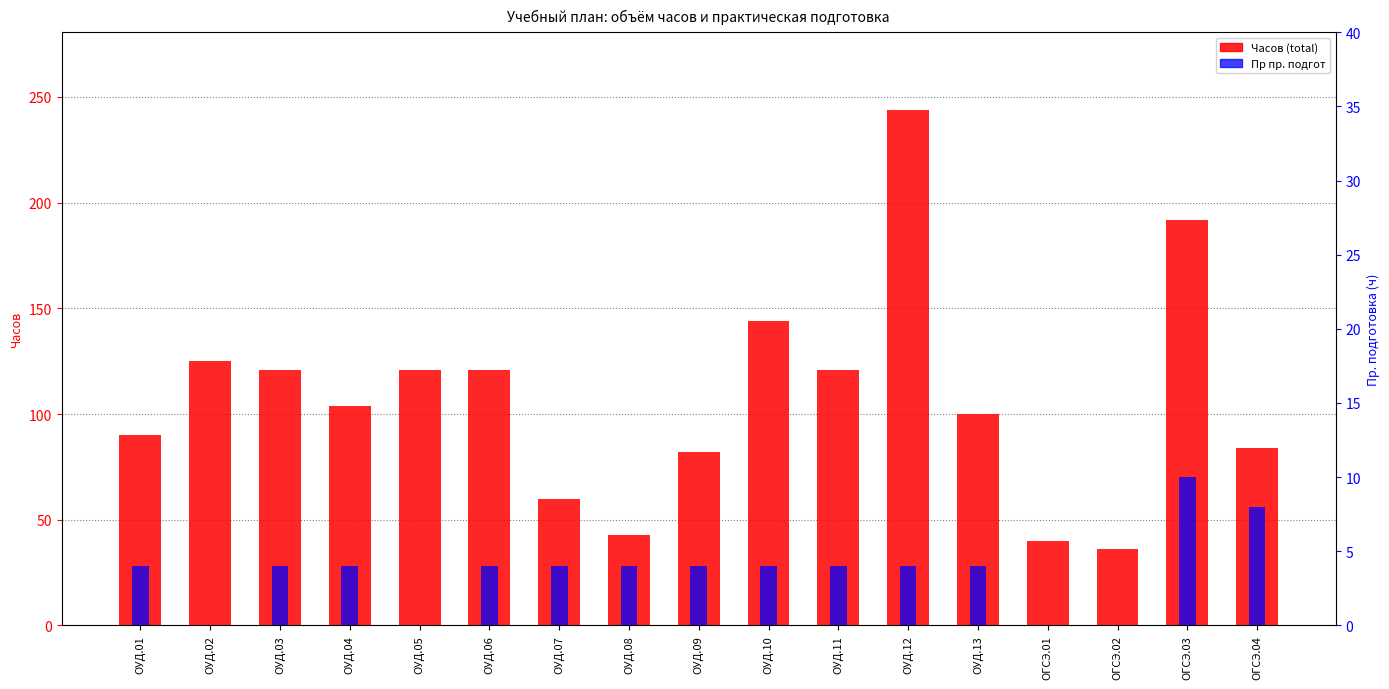

Rank the series at ОУД.03 from highest to lowest value.

Часов (total), Пр пр. подгот